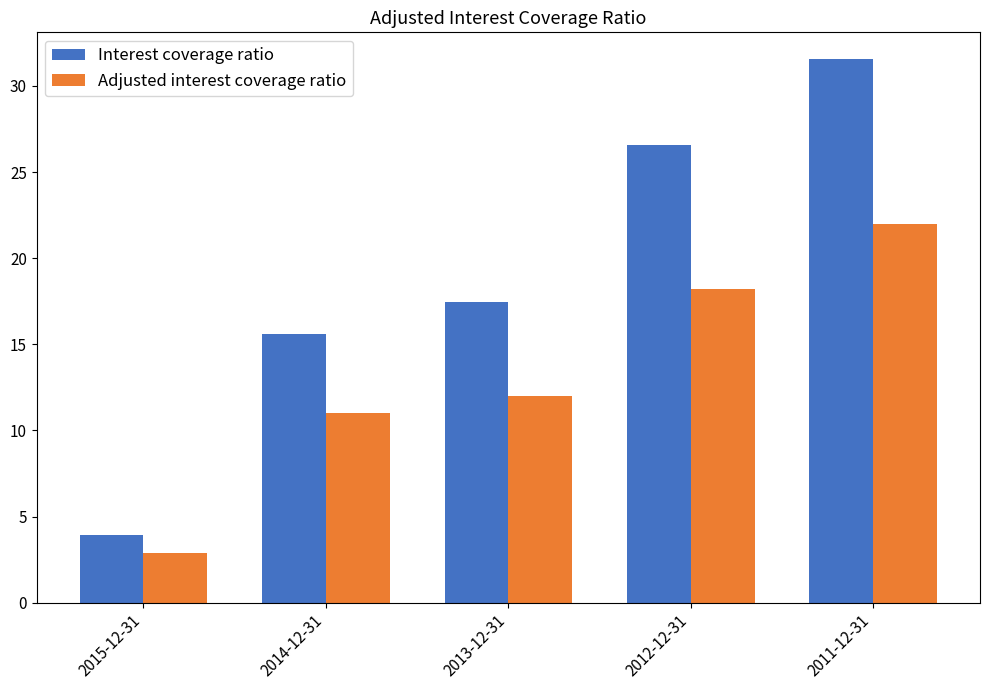

How many groups of bars are there?

5